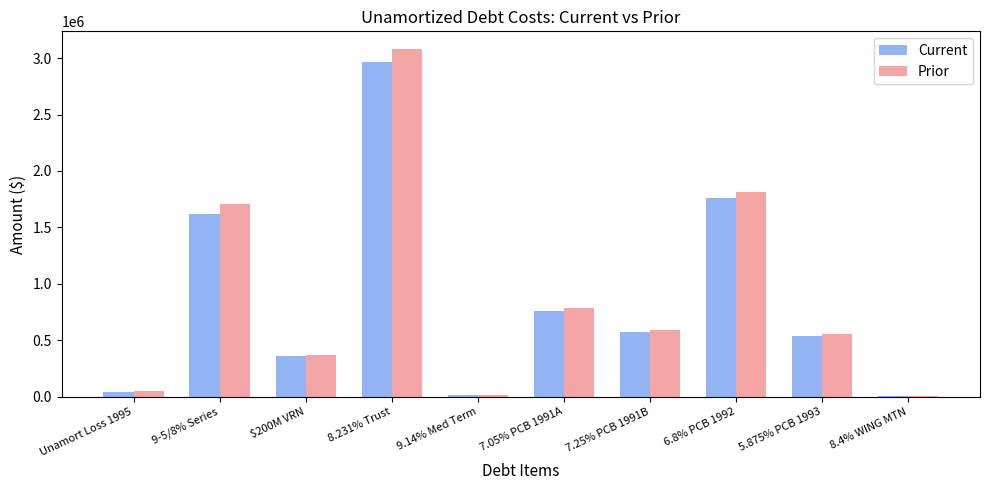

What is the sum of all Prior values?

8974799.5